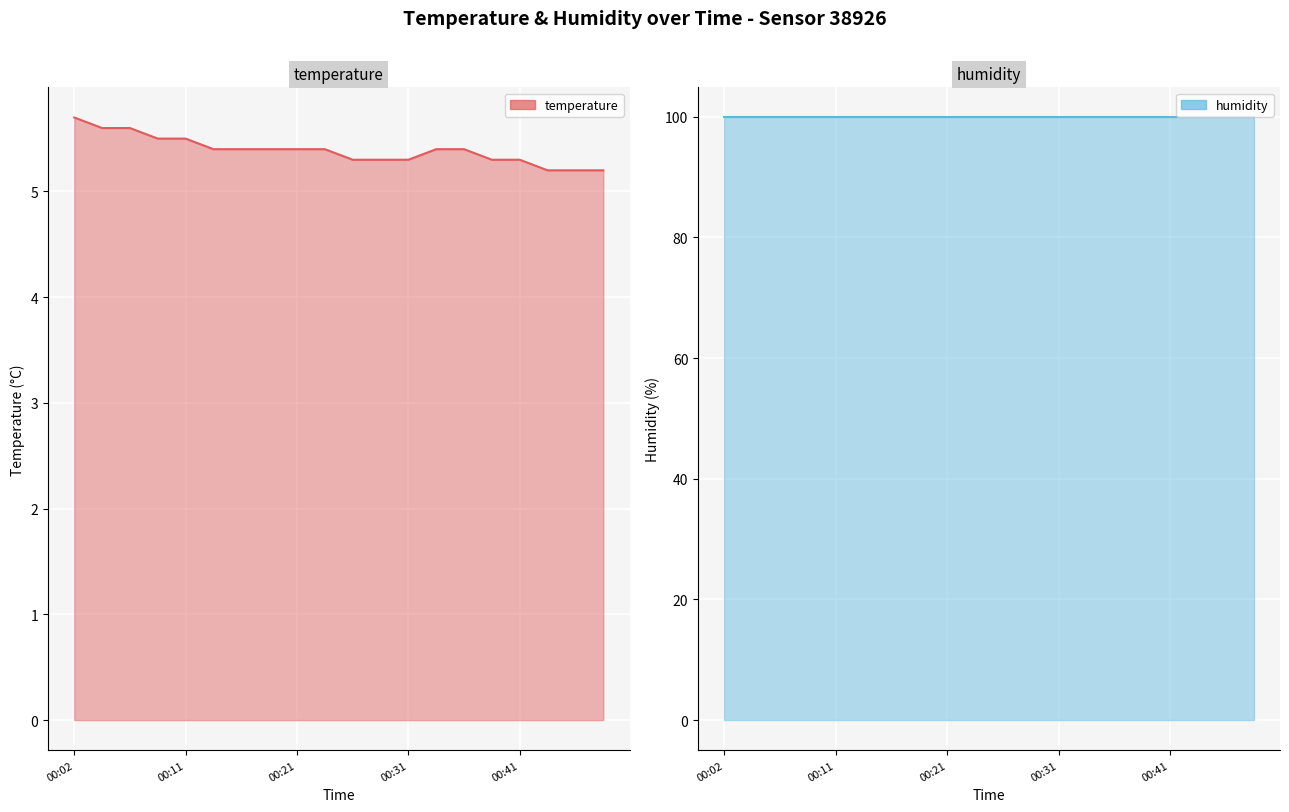

The value of temperature at 00:11 is 8.0. True or false?

False